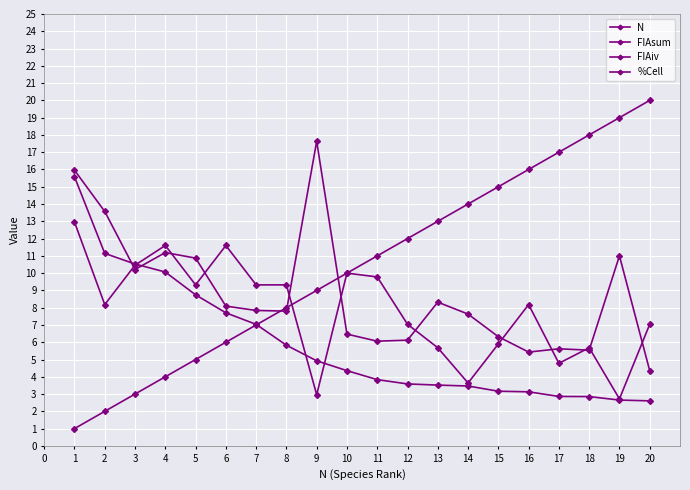

Where is the first local minimum for FIAiv?

3